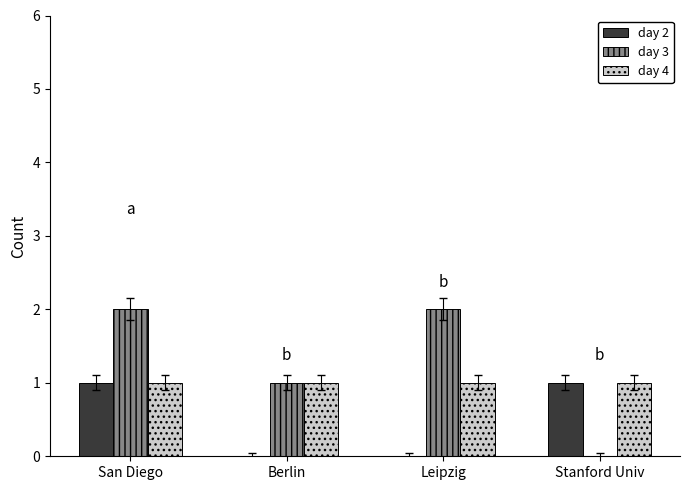

How many groups of bars are there?

4